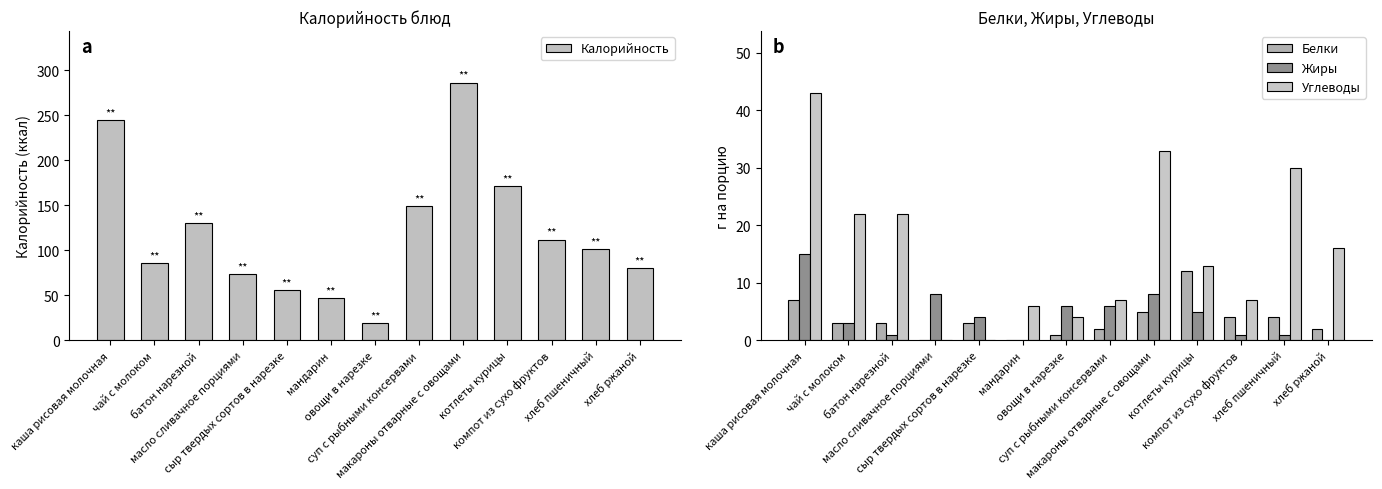

What is the label of the 9th bar from the left?

макароны отварные с овощами